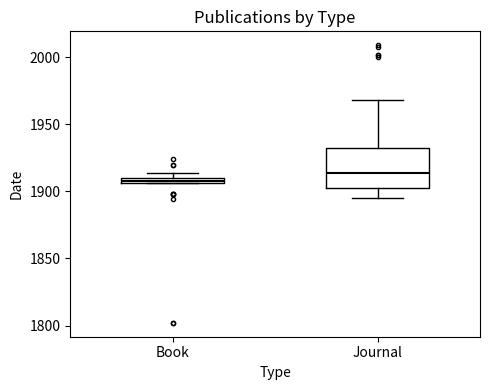

Where does the median line of the box for Journal sit on the y-axis? The values are not printed on the chart, so give them approximately, as read against the axis.

1915